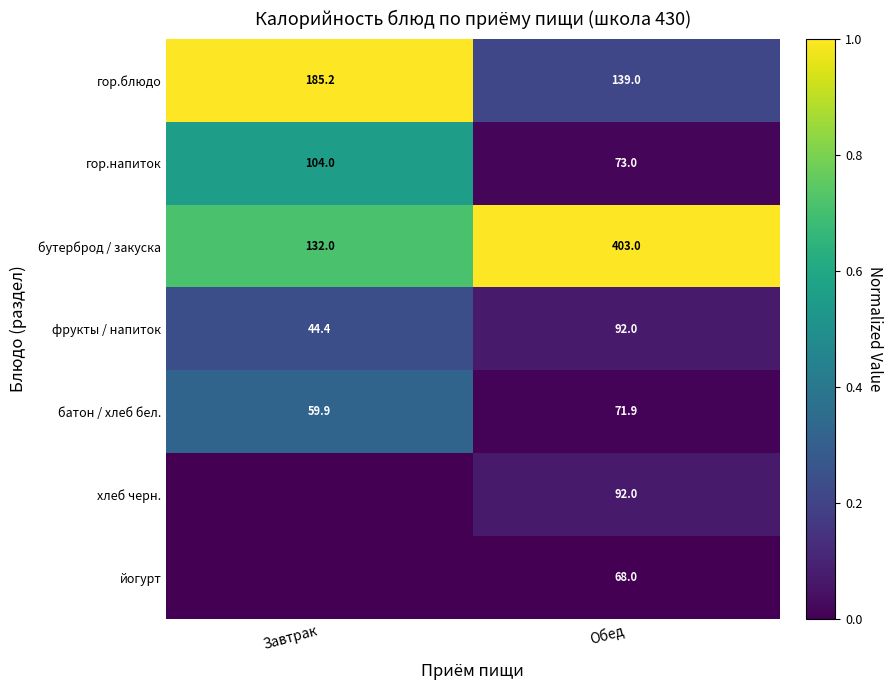

How many series are shown in this chart?

7